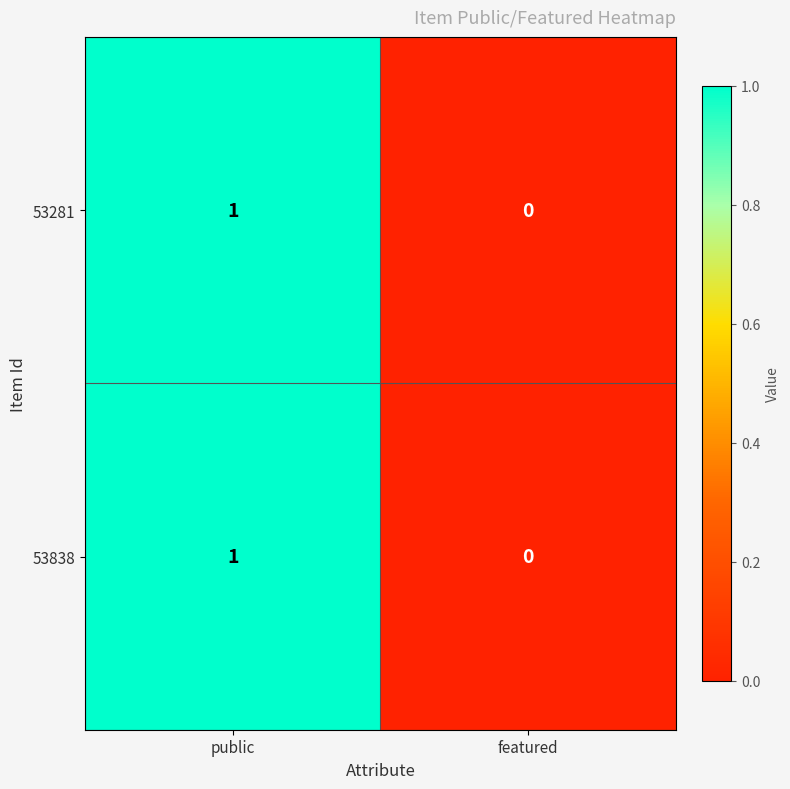

At which label is 53281 closest to 0?

featured